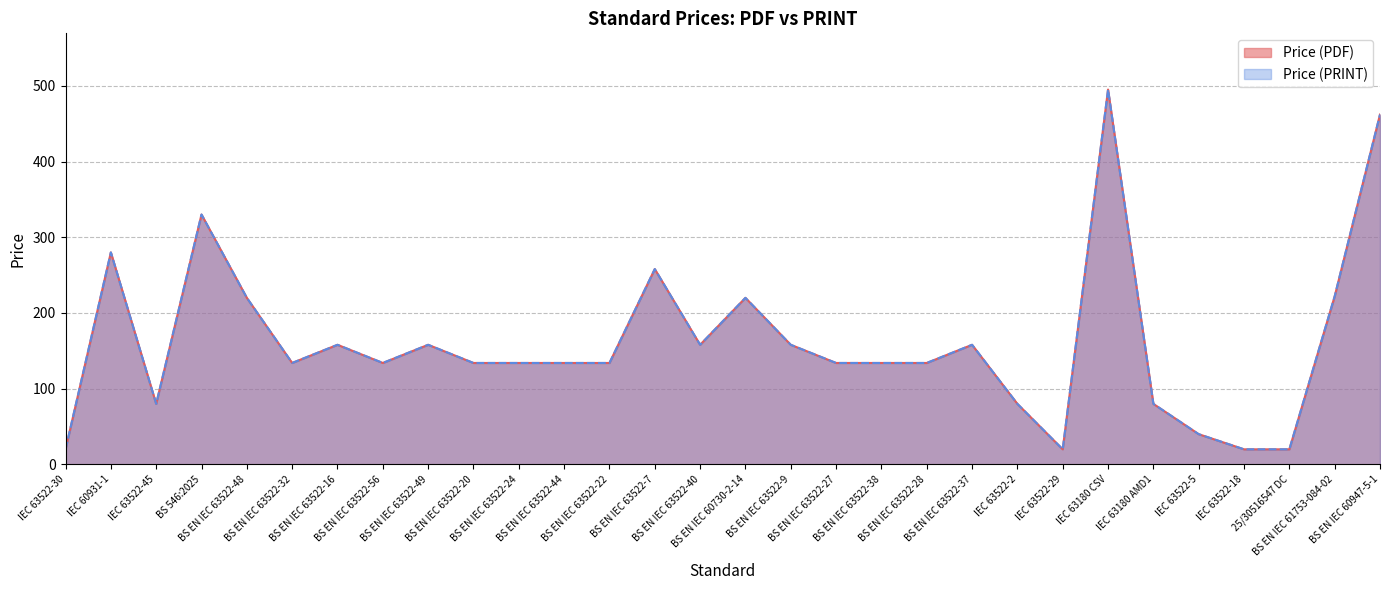

What is the label of the 19th point from the right?

BS EN IEC 63522-44